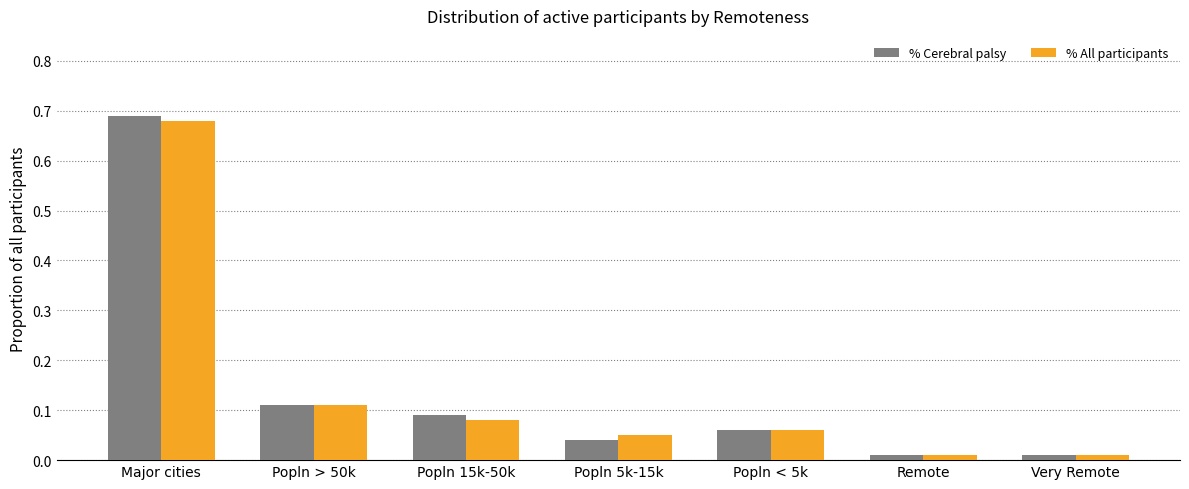

Which label corresponds to the largest value in the chart?

Major cities